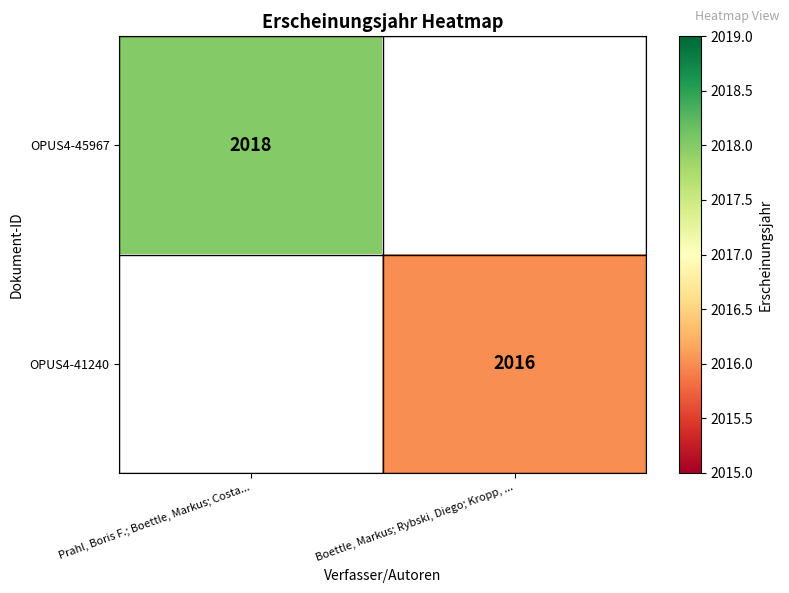

The OPUS4-41240 series shows 3375 at Boettle, Markus; Rybski, Diego; Kropp, .... True or false?

False